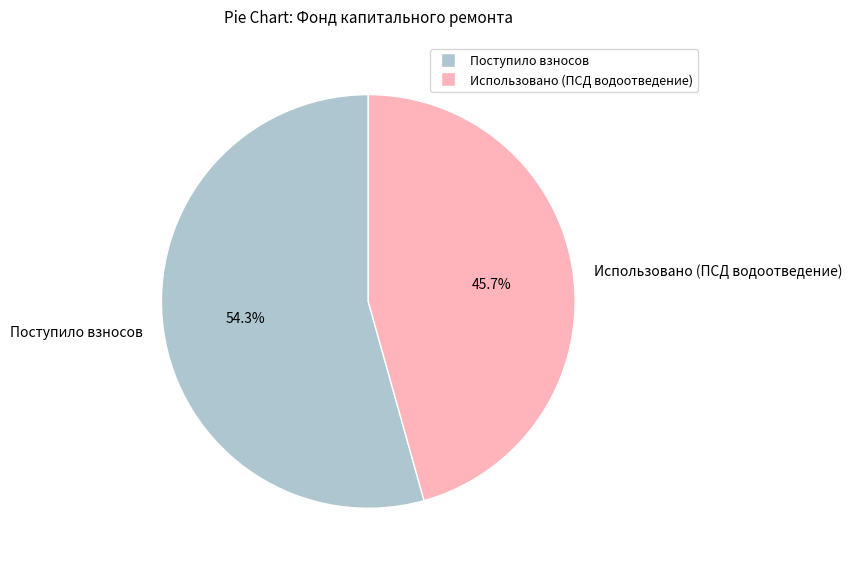

To the nearest percent, what is the average slice percentage?

50%